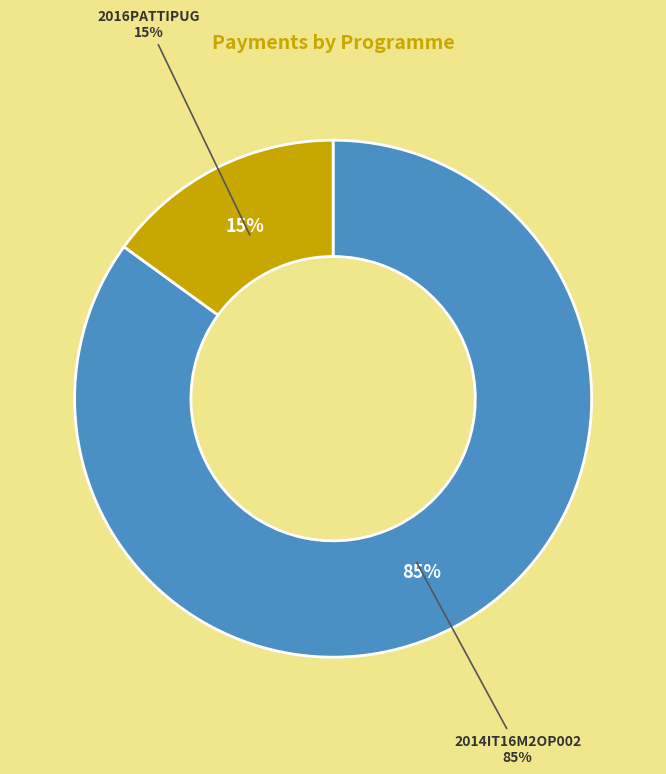

Which category has the smallest portion of the pie?

2016PATTIPUG